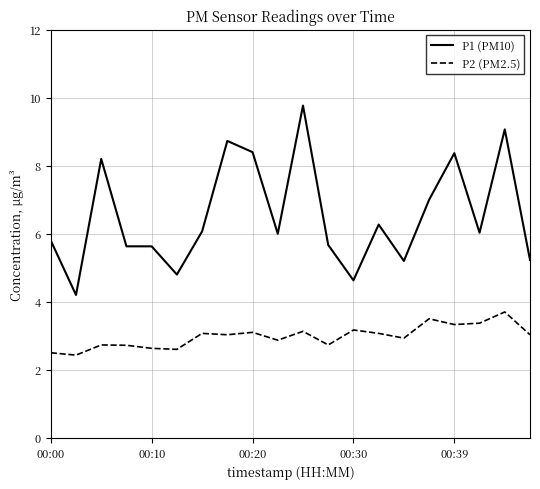

At how many categories does at least one series exceed 5?

17